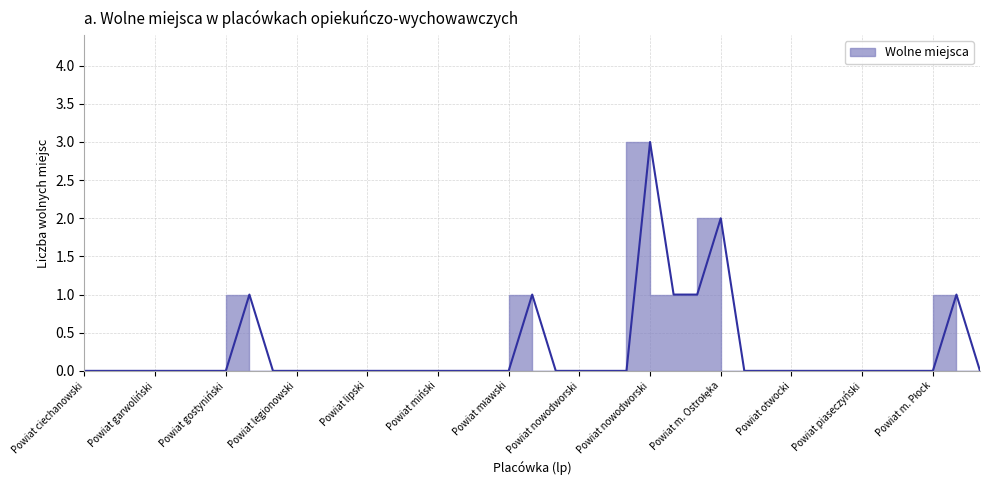

Reading left to right, extract all data points from this chart.

0	0	0	0	0	0	0	1	0	0	0	0	0	0	0	0	0	0	0	1	0	0	0	0	3	1	1	2	0	0	0	0	0	0	0	0	0	1	0